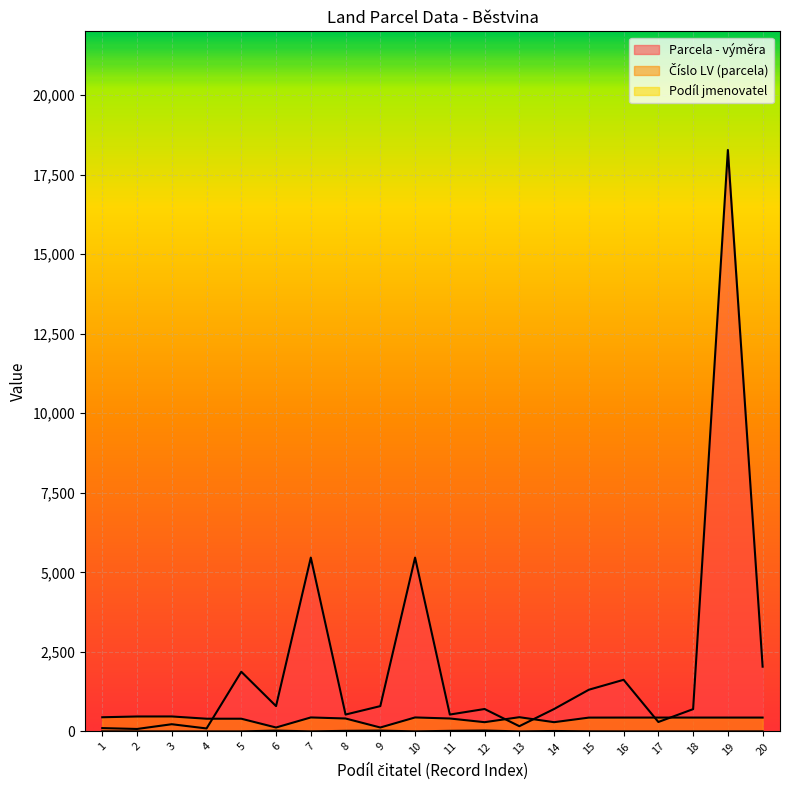

At which label is Podíl jmenovatel closest to 14?

14